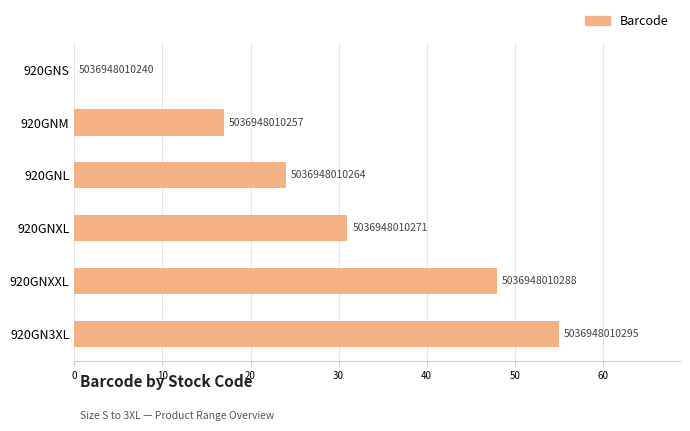

How many bars are there in total?

6